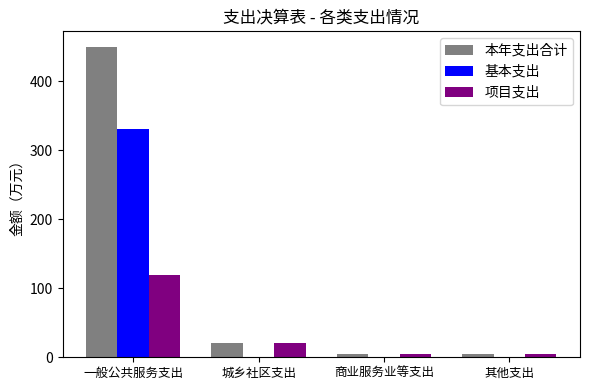

The value of 基本支出 at 其他支出 is 0.0. True or false?

True